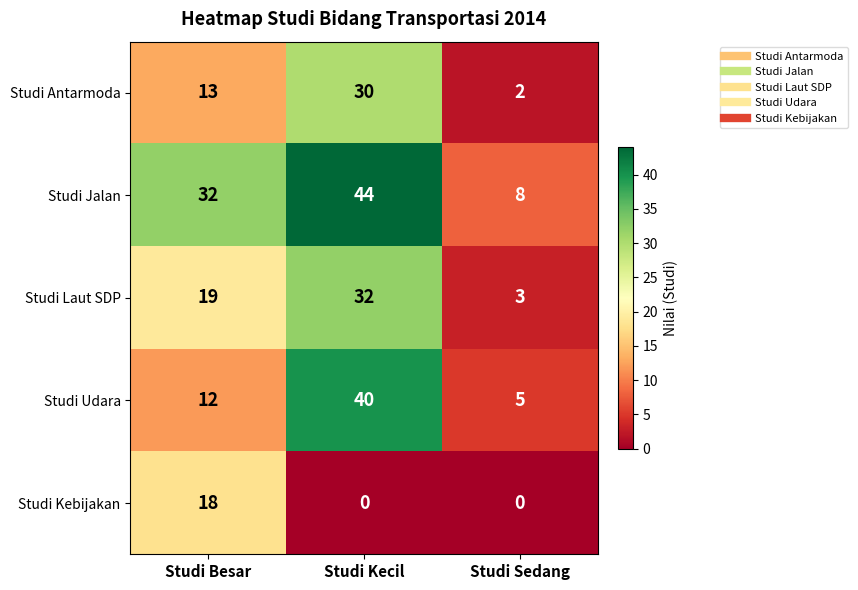

What is the sum of all Studi Jalan values?

84